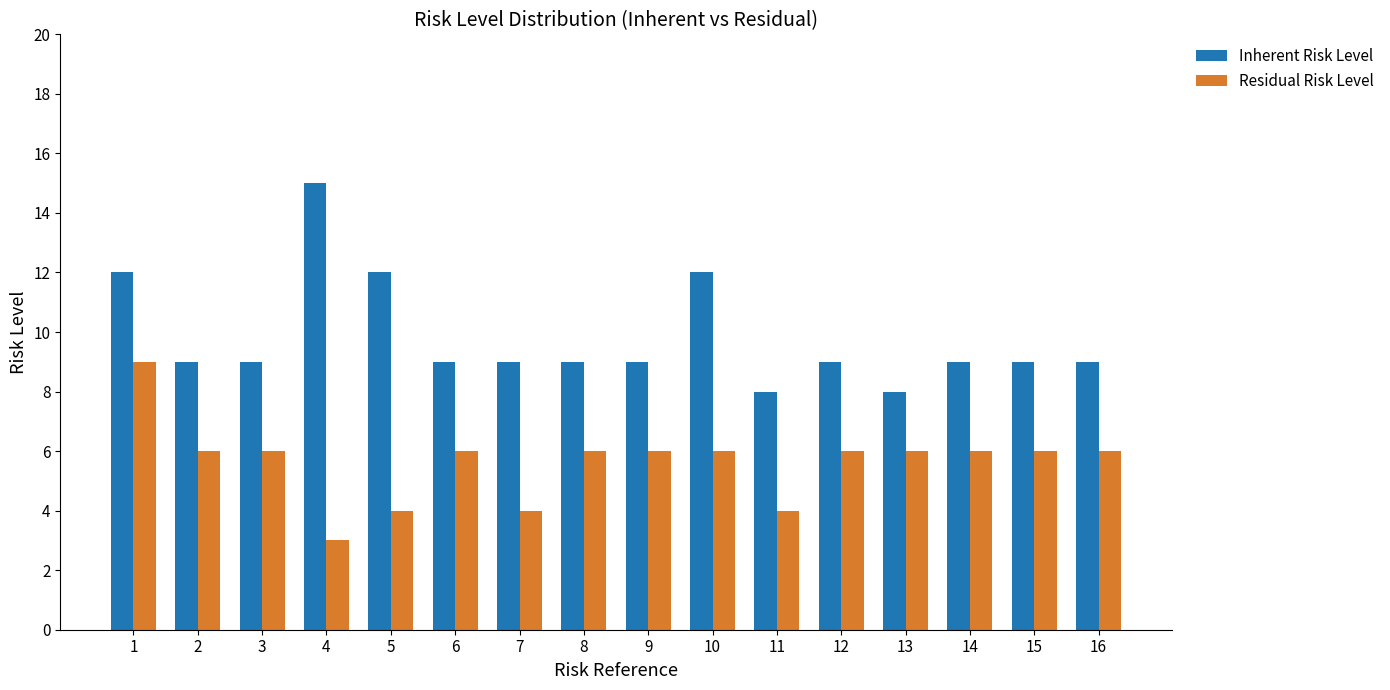

Is it true that Residual Risk Level equals 9 at 9?

False